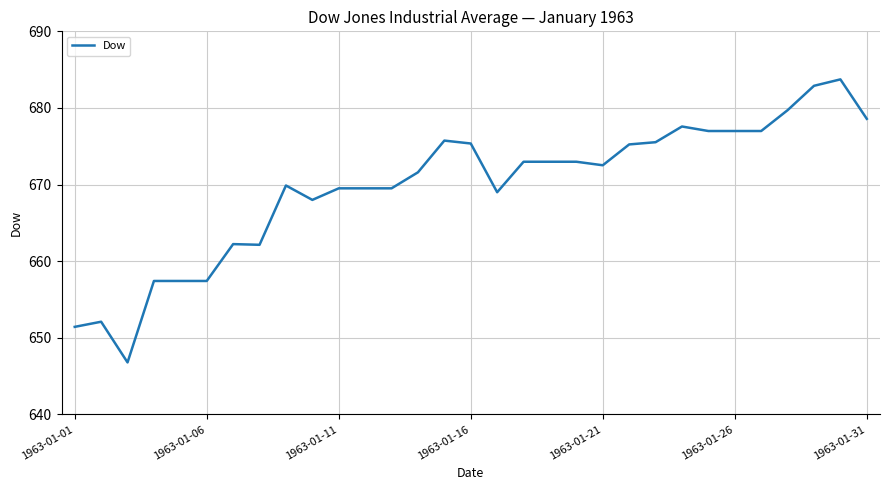

What is the difference between the maximum and minimum values?

36.9